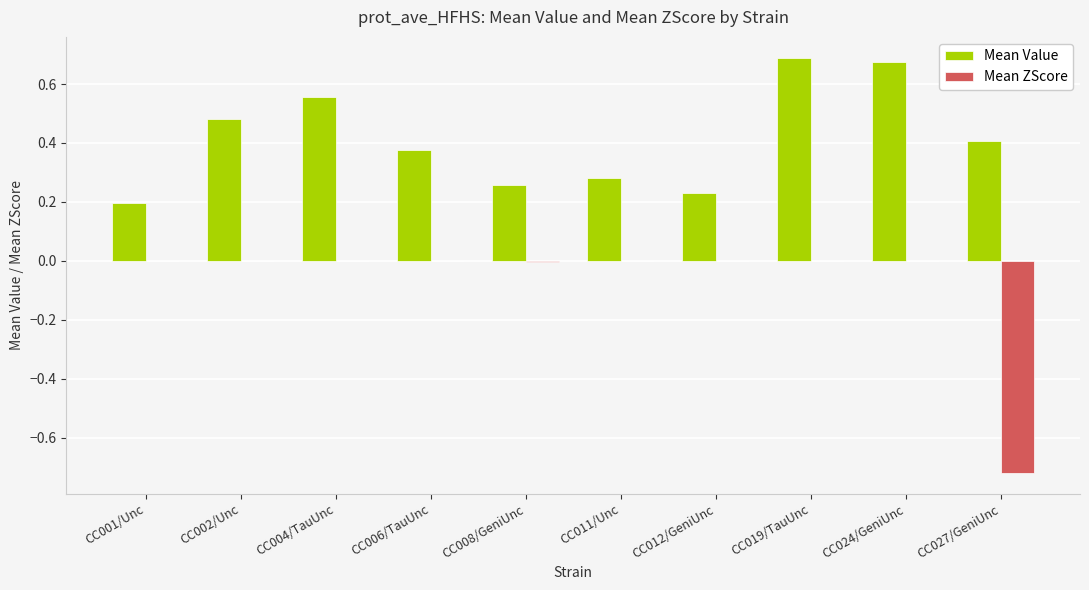

Between CC004/TauUnc and CC006/TauUnc, which series saw the biggest shift?

Mean Value